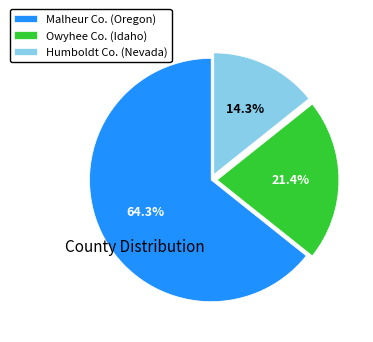

Between Malheur Co. (Oregon) and Humboldt Co. (Nevada), which is larger?

Malheur Co. (Oregon)